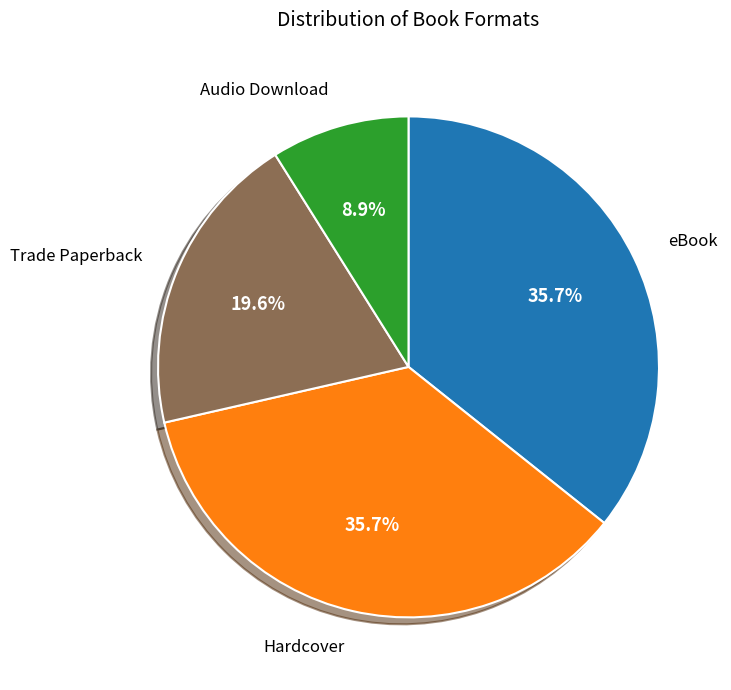

Which slice is the smallest?

Audio Download